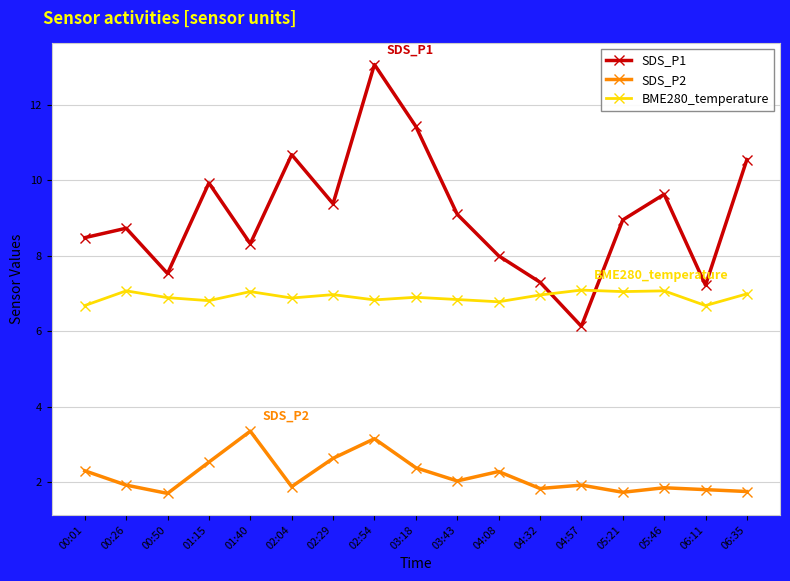

Where does the SDS_P1 series first go above 8?

00:01